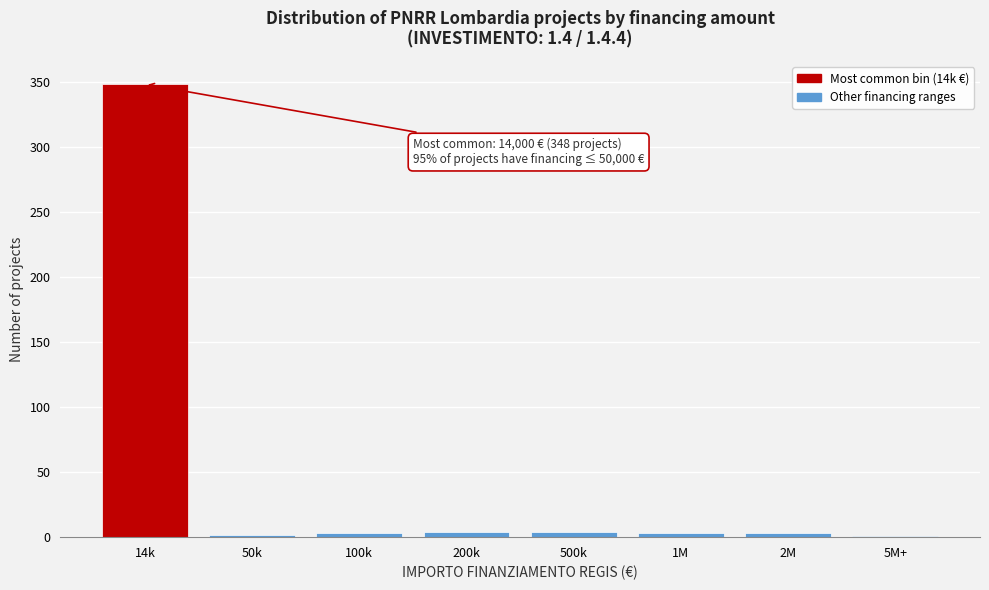

What is the sum of all values?

368